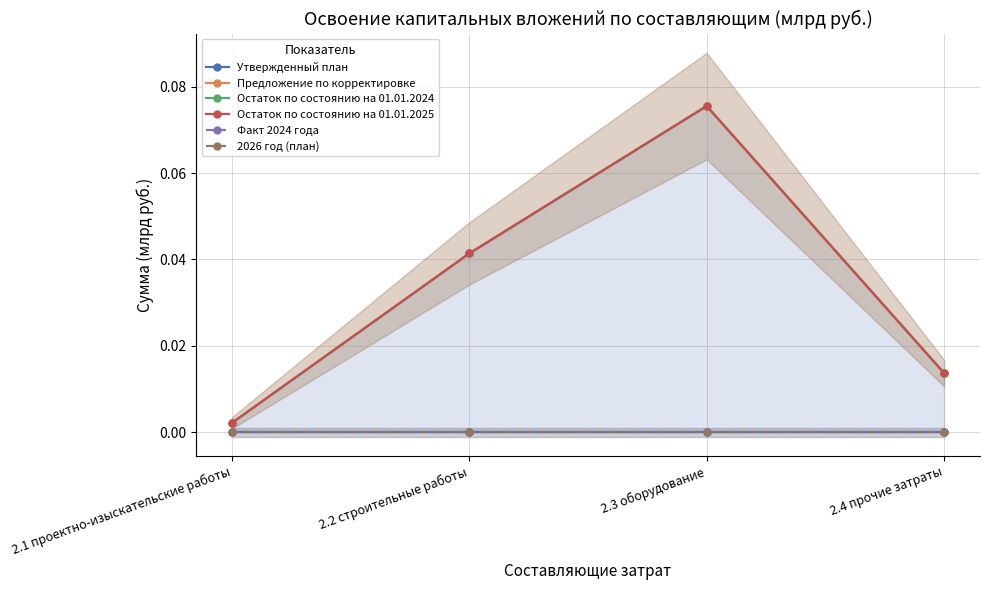

Which label corresponds to the smallest value in the chart?

2.1 проектно-изыскательские работы